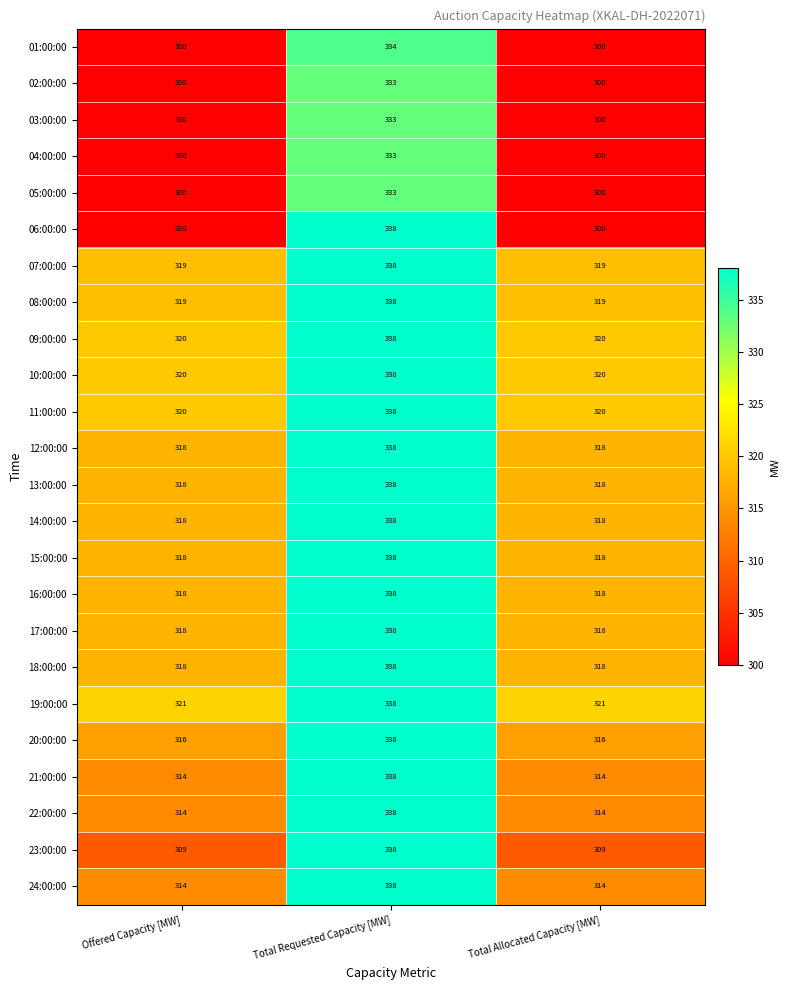

True or false: 08:00:00 has a value of 338 at Total Requested Capacity [MW].

True